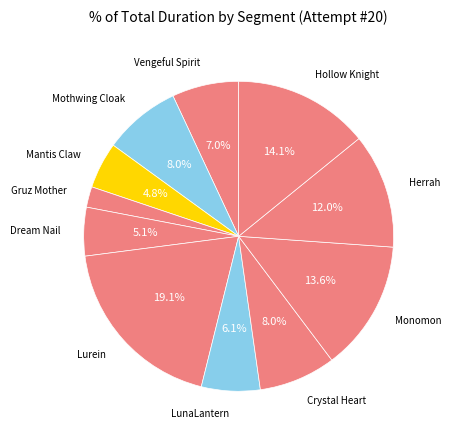

Is the sum of Monomon and Dream Nail greater than half?

No